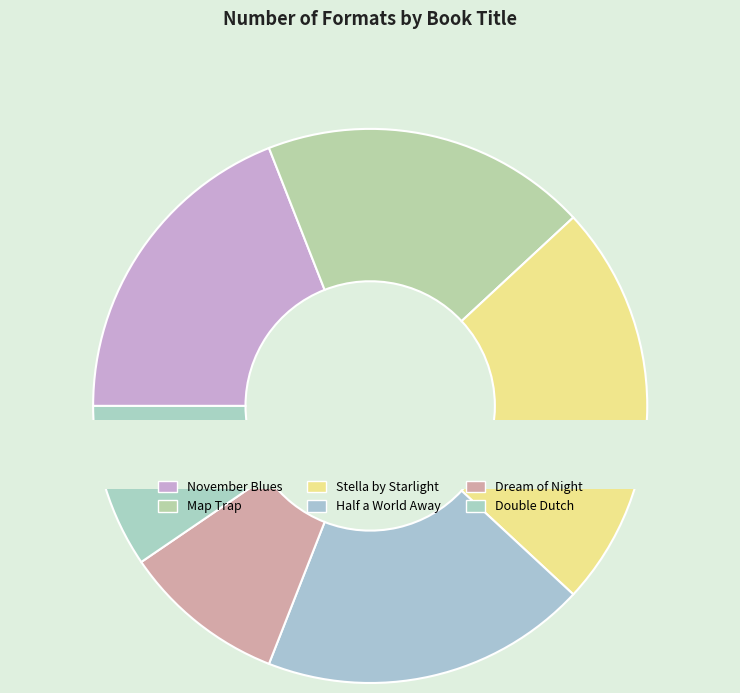

The Map Trap slice represents 19% of the pie. True or false?

True